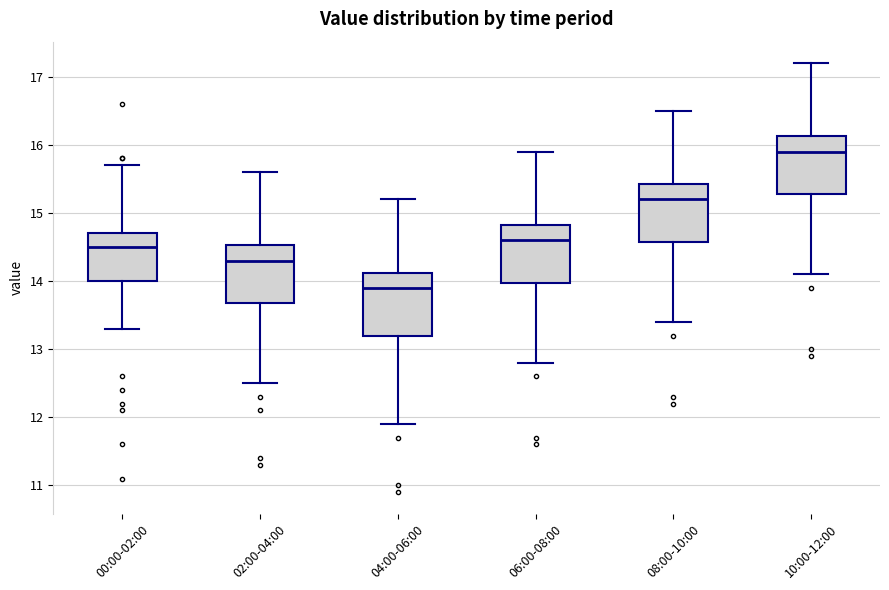

Where is the lower edge of the box for 06:00-08:00 on the y-axis? The values are not printed on the chart, so give them approximately, as read against the axis.

14.0